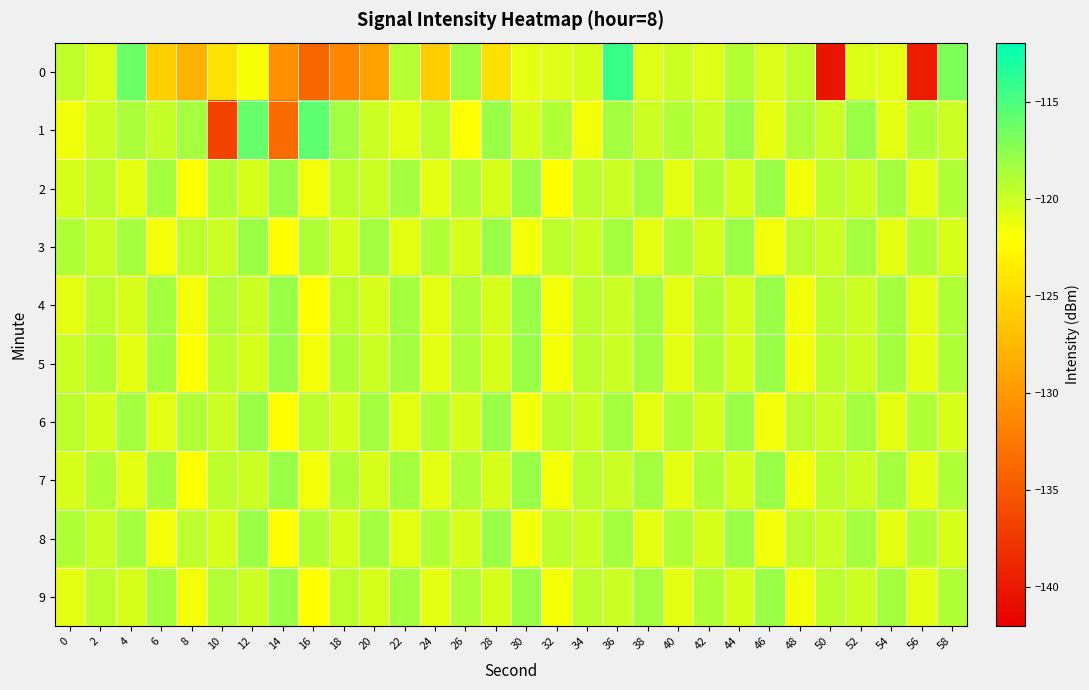

Which label corresponds to the smallest value in the chart?

50